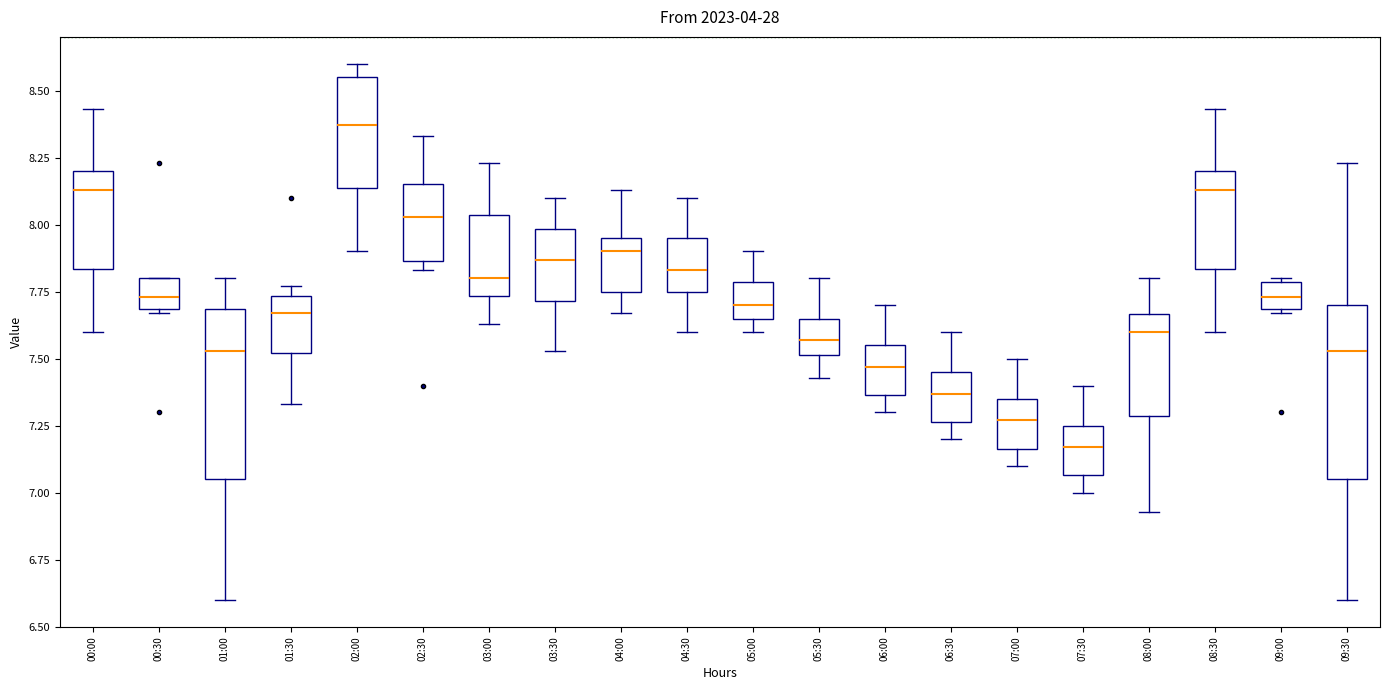

Which box's median line is the highest?

02:00